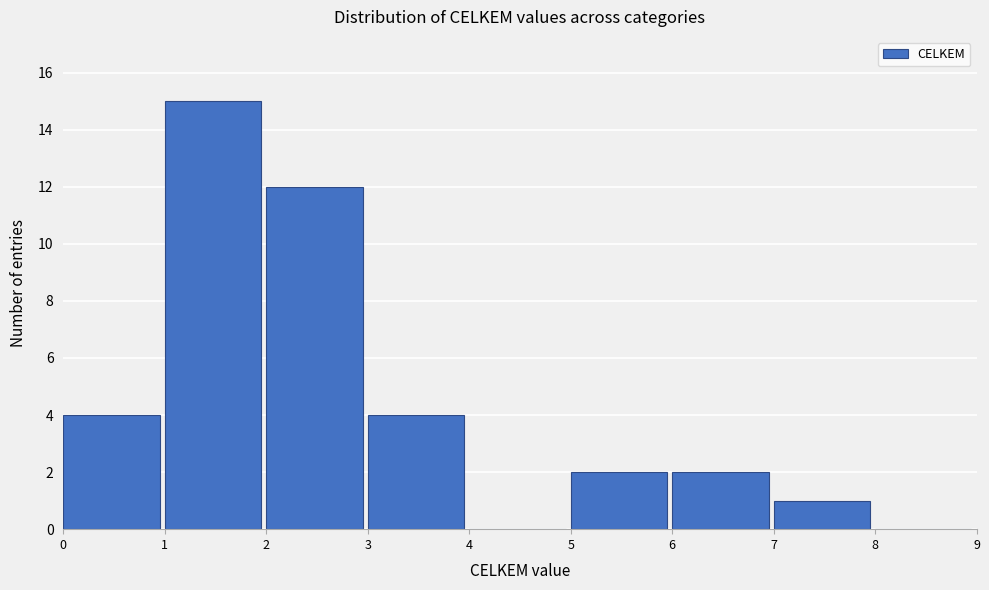

What is the height of the bar covering 1 to 2 on the x-axis? The values are not printed on the chart, so give them approximately, as read against the axis.

15